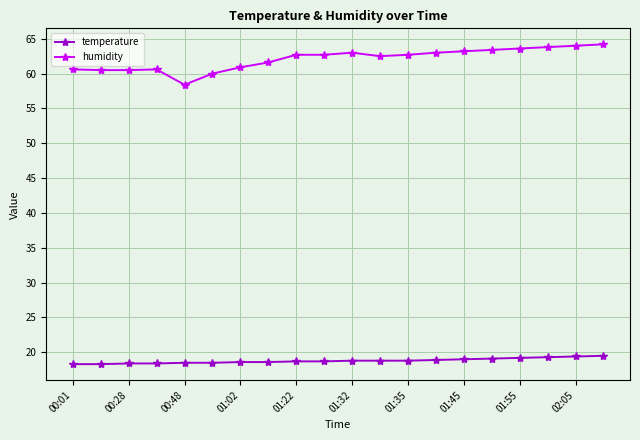

True or false: humidity and temperature intersect in this chart.

False